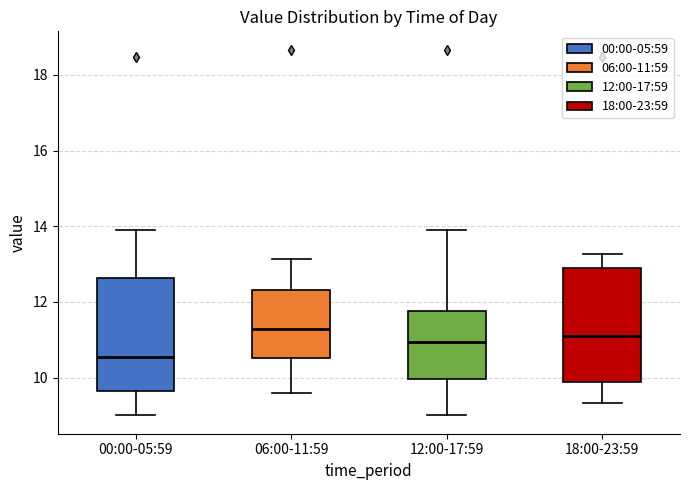

Reading left to right, transcribe this box plot: for each box, give where its median line is, the range the box spans, and where its two whiskers end, as read against the y-axis. The values are not printed on the chart, so give them approximately, as read against the axis.

00:00-05:59: median 10.6, box 9.6 to 12.6, whiskers 9.0 to 14.0
06:00-11:59: median 11.2, box 10.6 to 12.4, whiskers 9.6 to 13.2
12:00-17:59: median 11.0, box 10.0 to 11.8, whiskers 9.0 to 14.0
18:00-23:59: median 11.2, box 9.8 to 12.8, whiskers 9.4 to 13.2